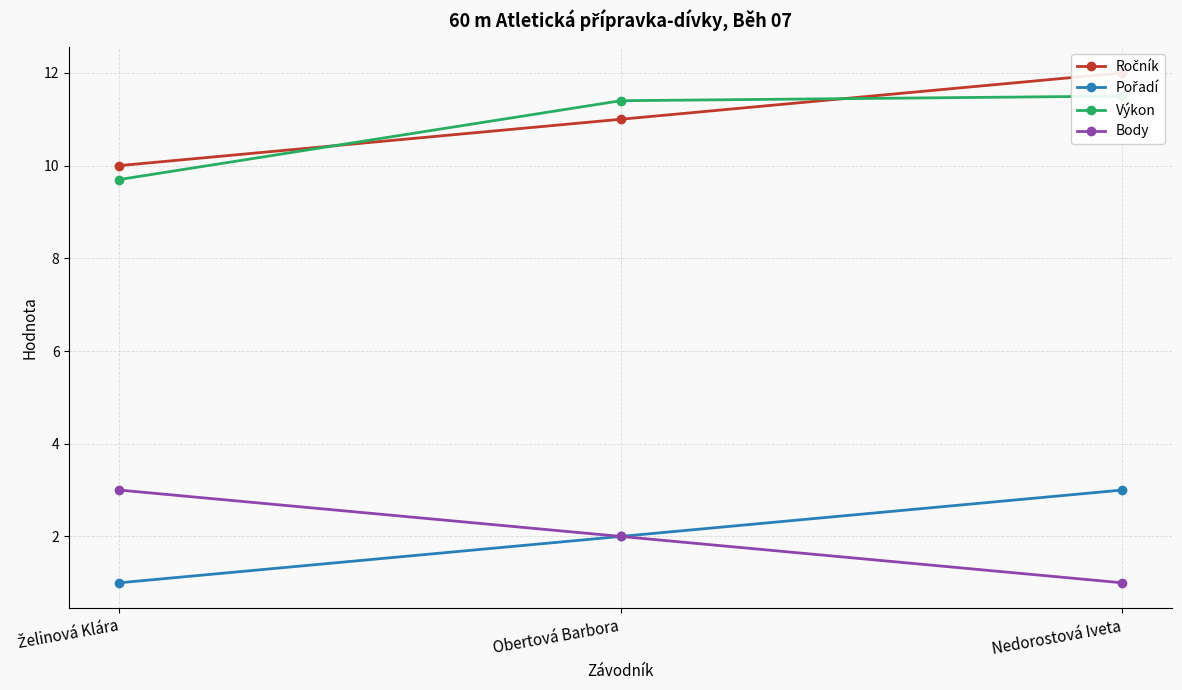

What is the label of the 3rd point from the left?

Nedorostová Iveta